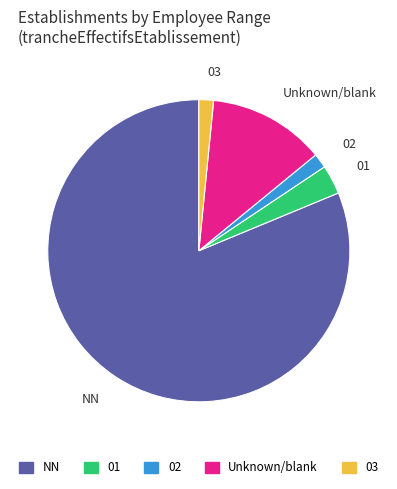

What is the largest slice in the pie chart?

NN